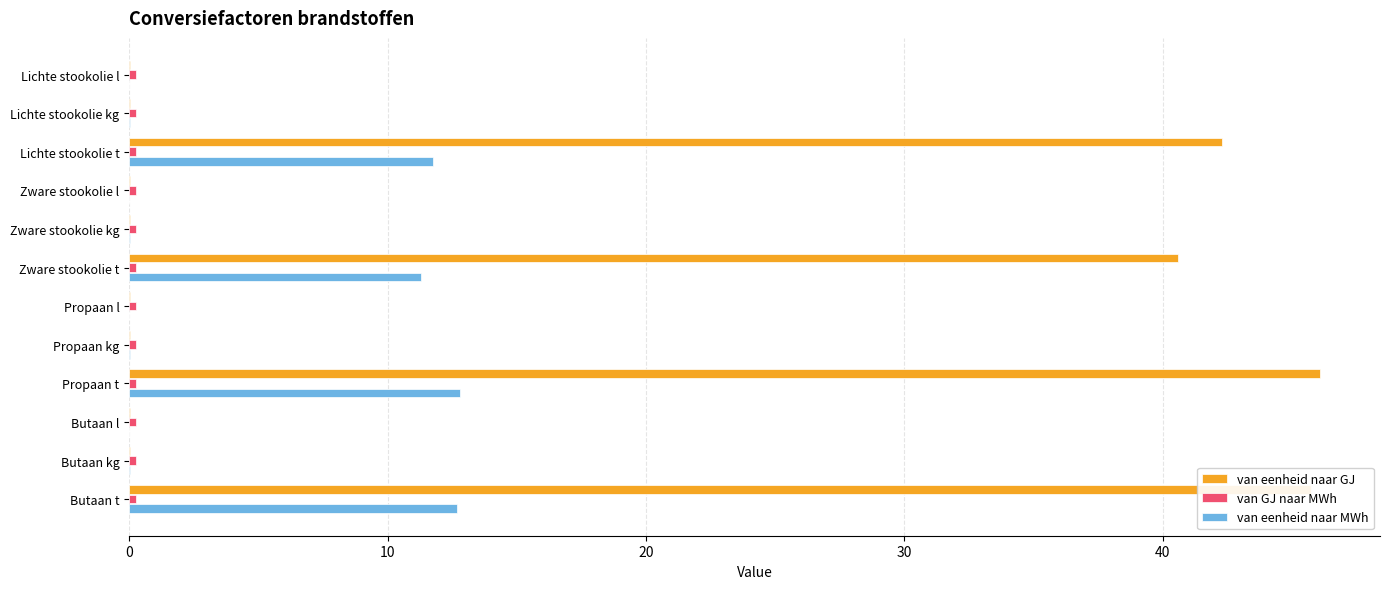

Which series has the largest total across all categories?

van eenheid naar GJ